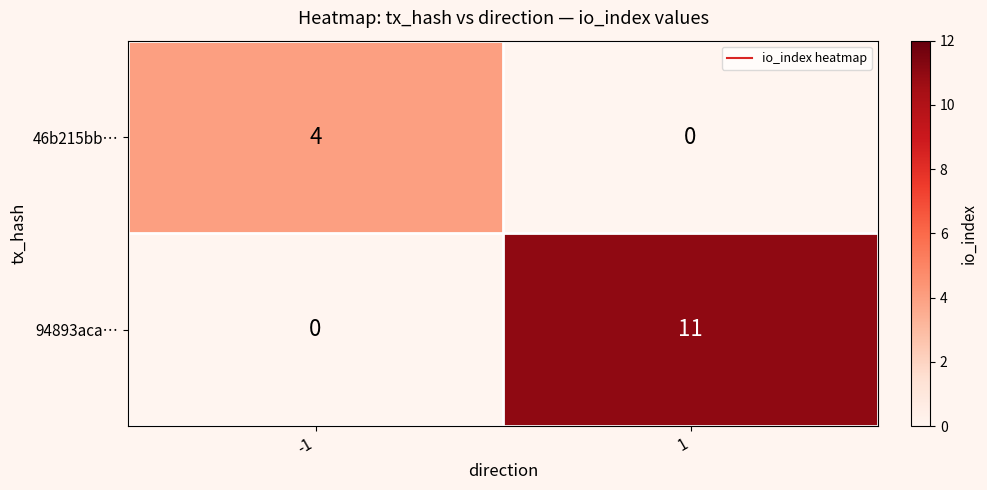

What is the sum of the 46b215bb… values at -1 and 1?

4